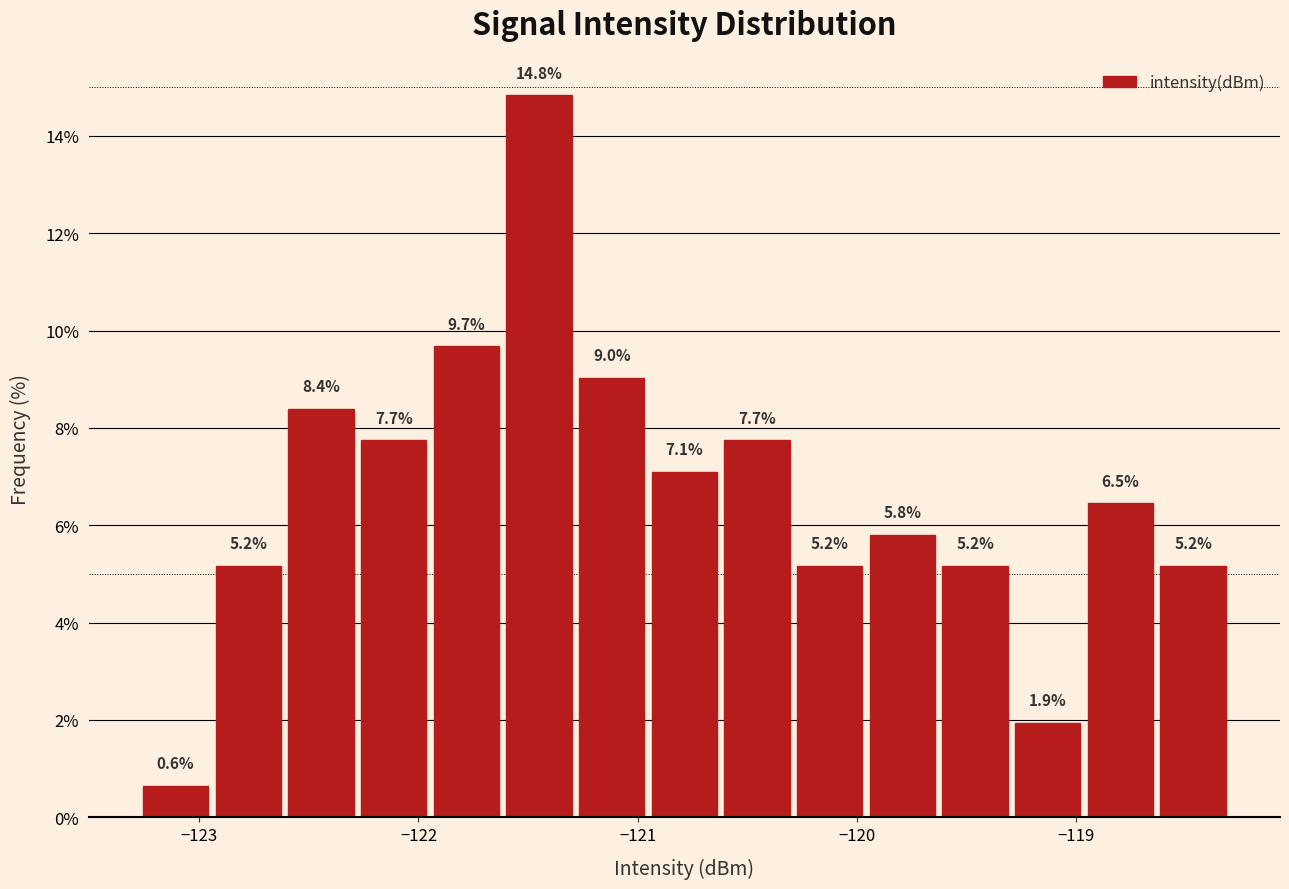

Read against the x-axis, roughly where is the centre of the tallest bar?

-121.5